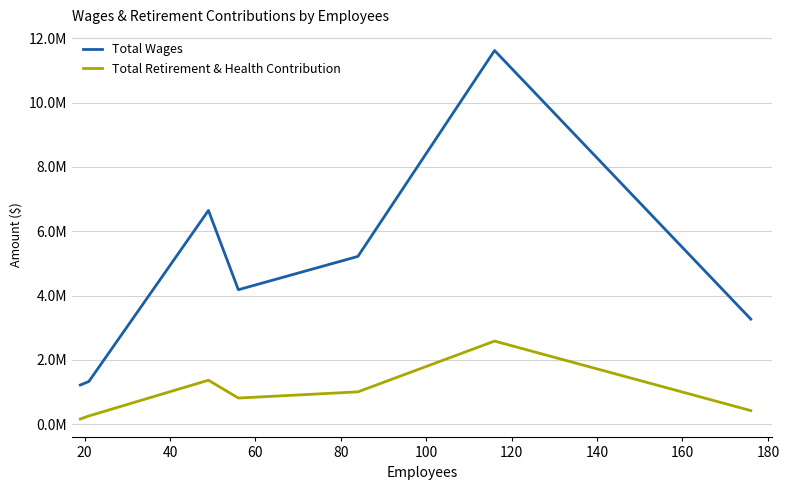

Does the chart display data point markers on the line(s)?

No